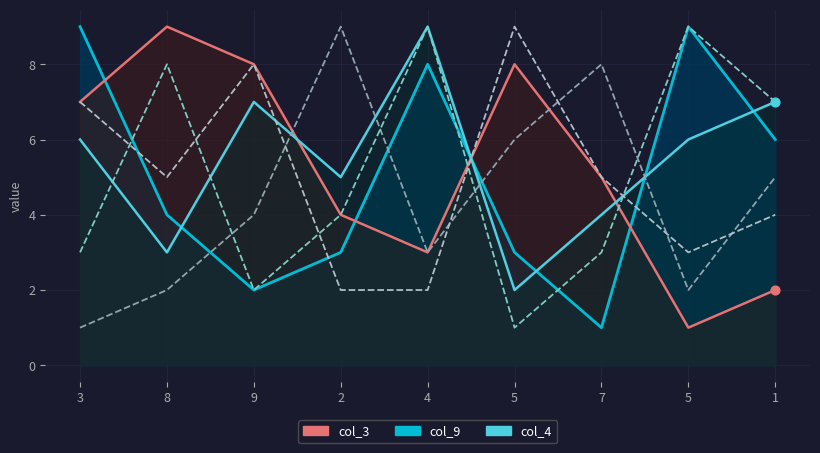

At how many categories does at least one series exceed 8?

4